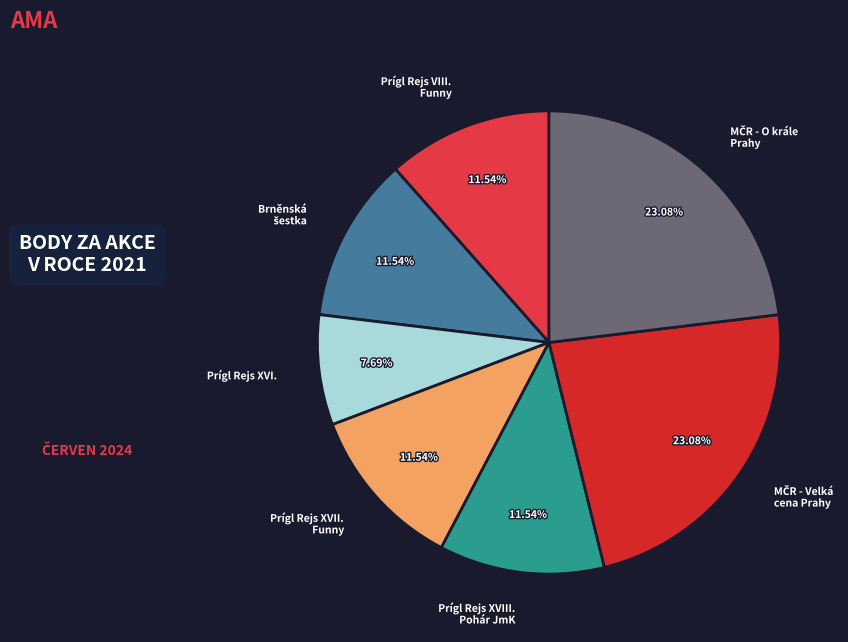

Is there any slice that represents more than half of the pie?

No